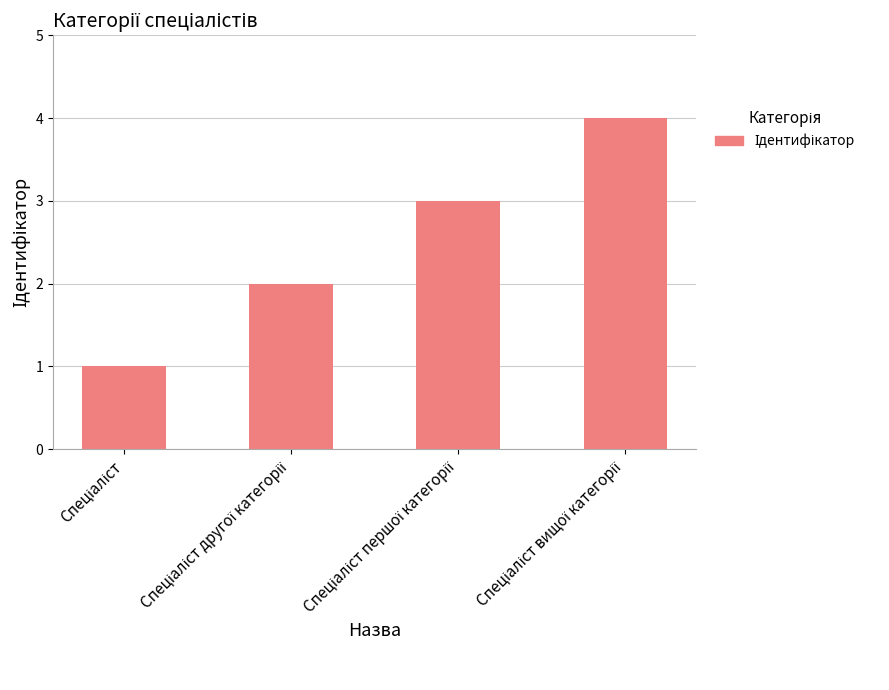

What is the sum of all values?

10